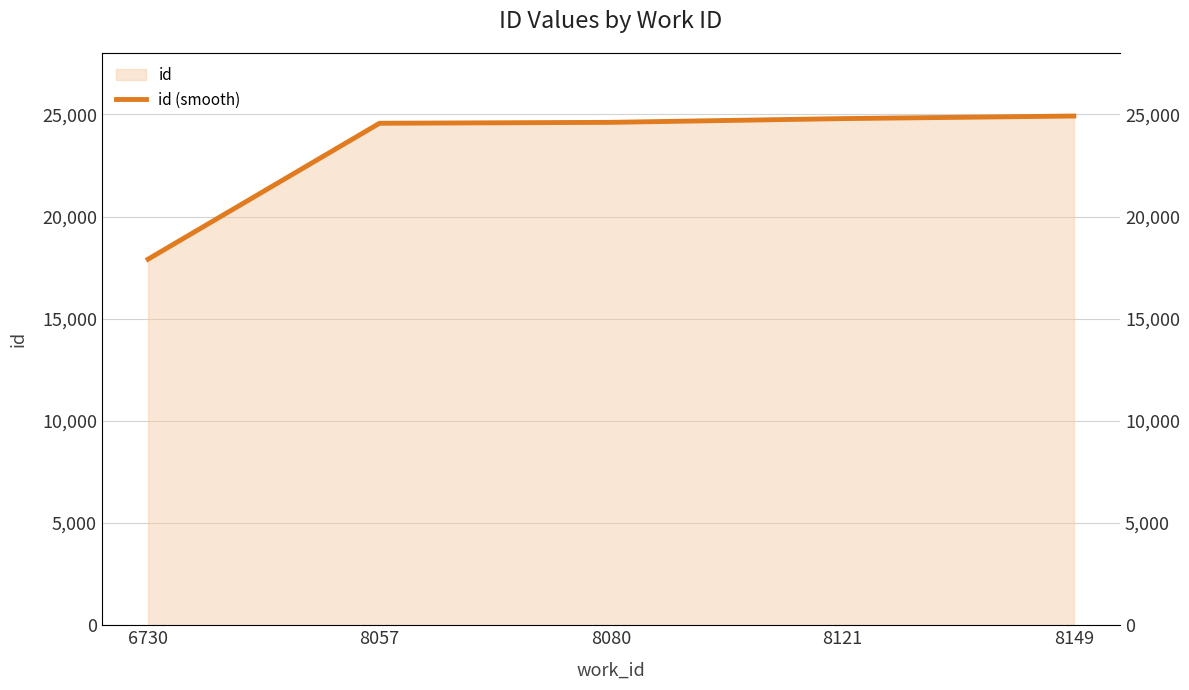

Reading left to right, extract all data points from this chart.

6730=17911	8057=24562	8080=24607	8121=24790	8149=24916